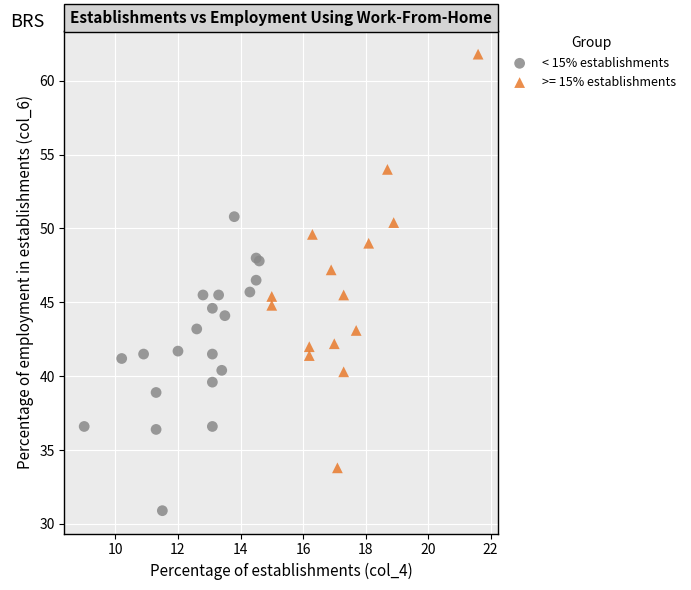

Which series contains the lowest Y value?

< 15% establishments